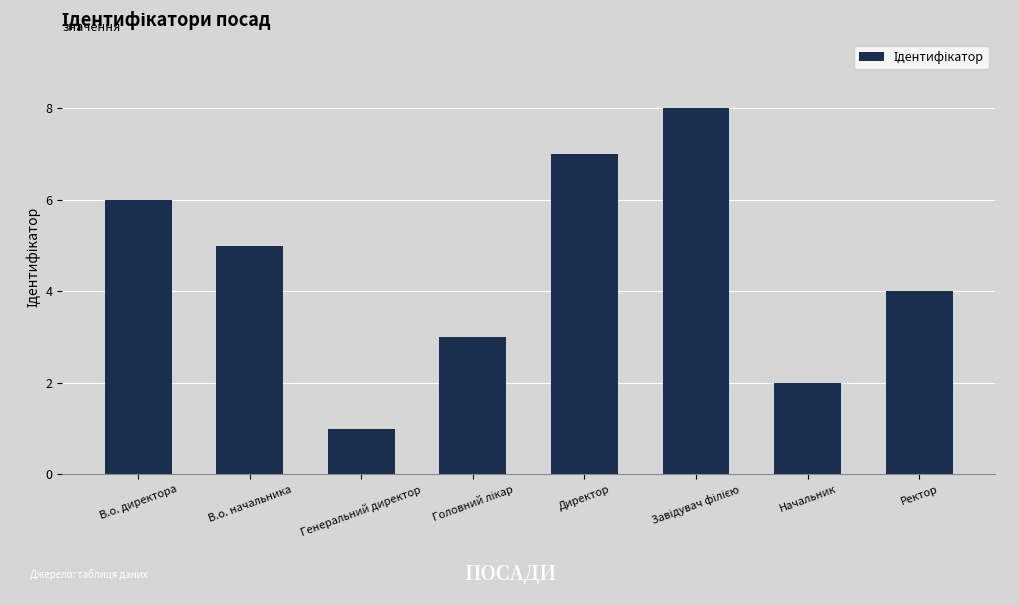

Reading left to right, list all the values displayed in this chart.

6	5	1	3	7	8	2	4